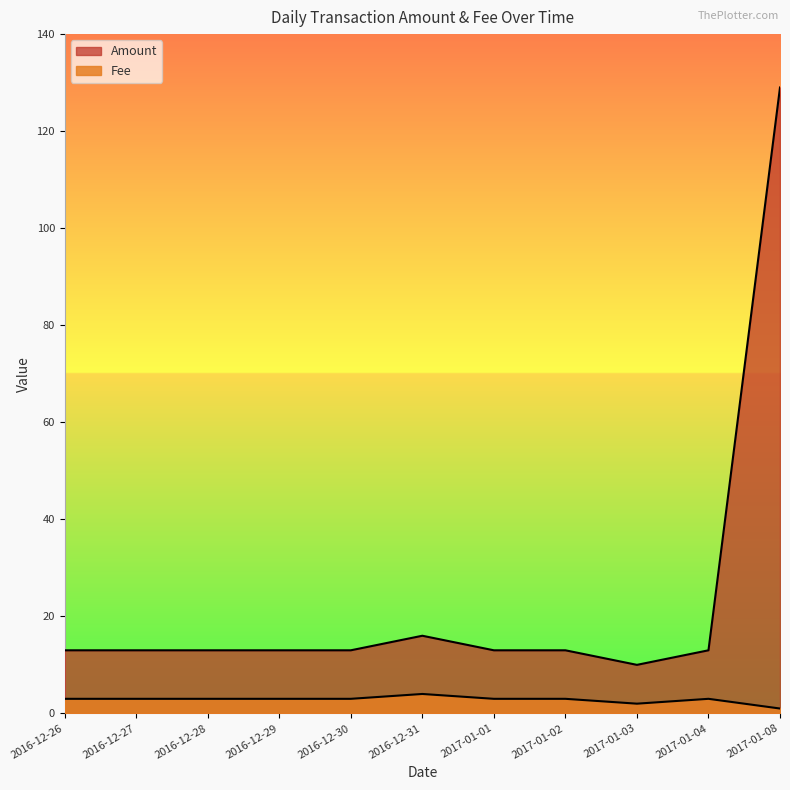

Does the chart display data point markers on the line(s)?

No